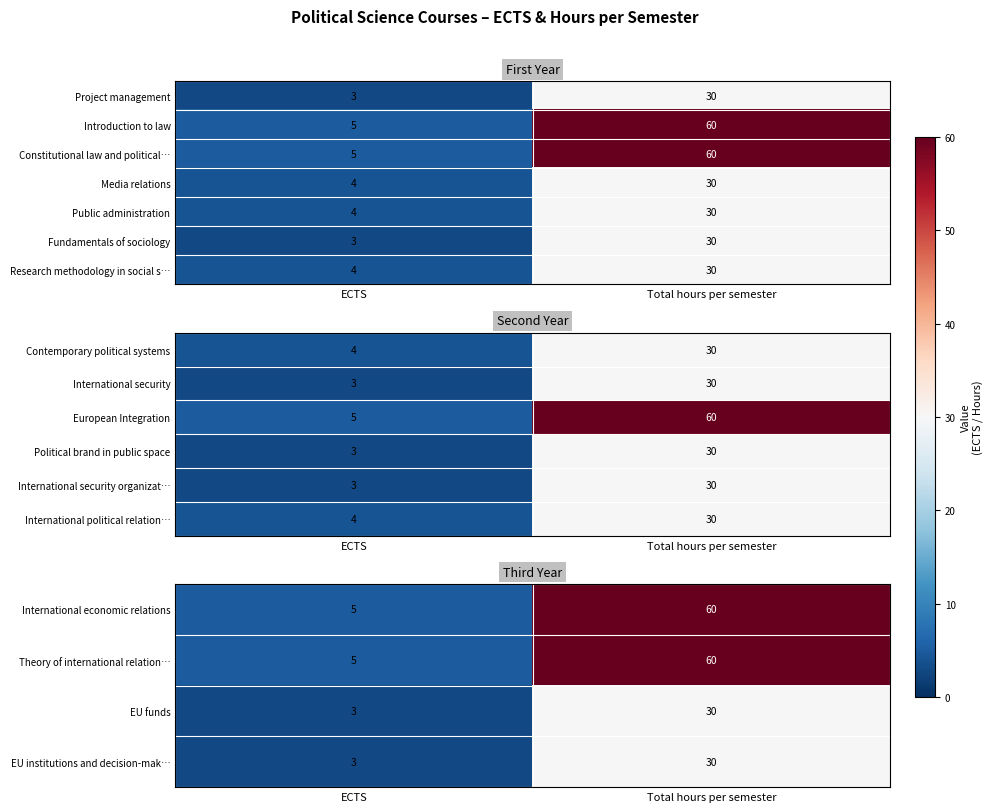

At which label is Research methodology in social s… closest to 17?

ECTS